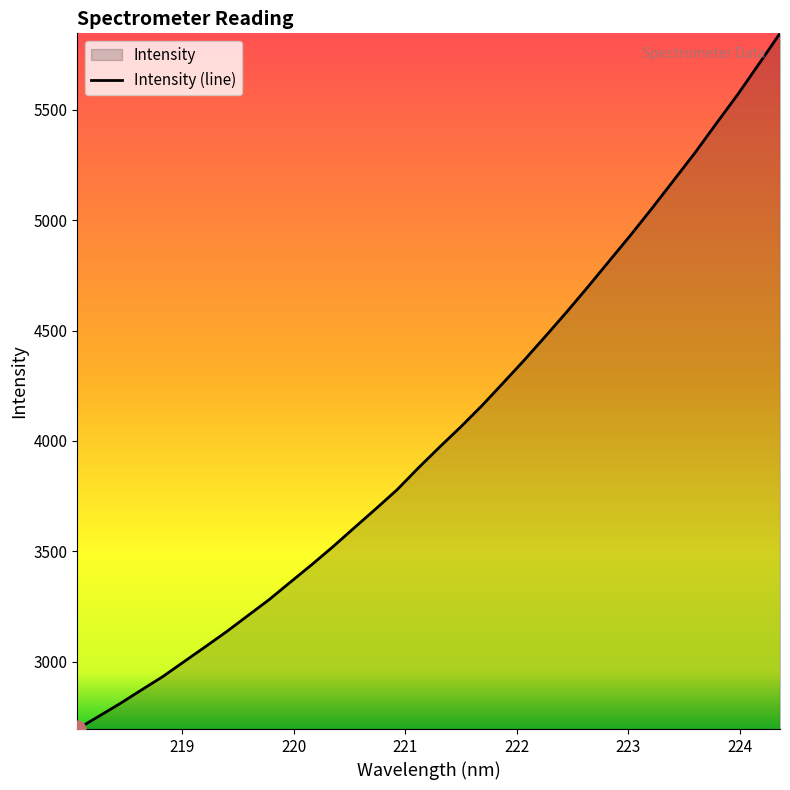

What is the minimum value shown in the chart?

2695.2